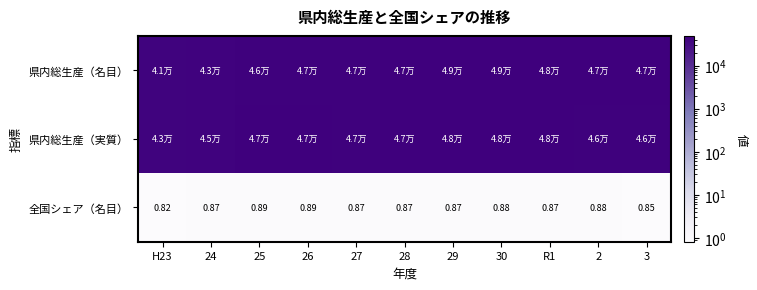

What is the total value across all series at 24?

87993.0